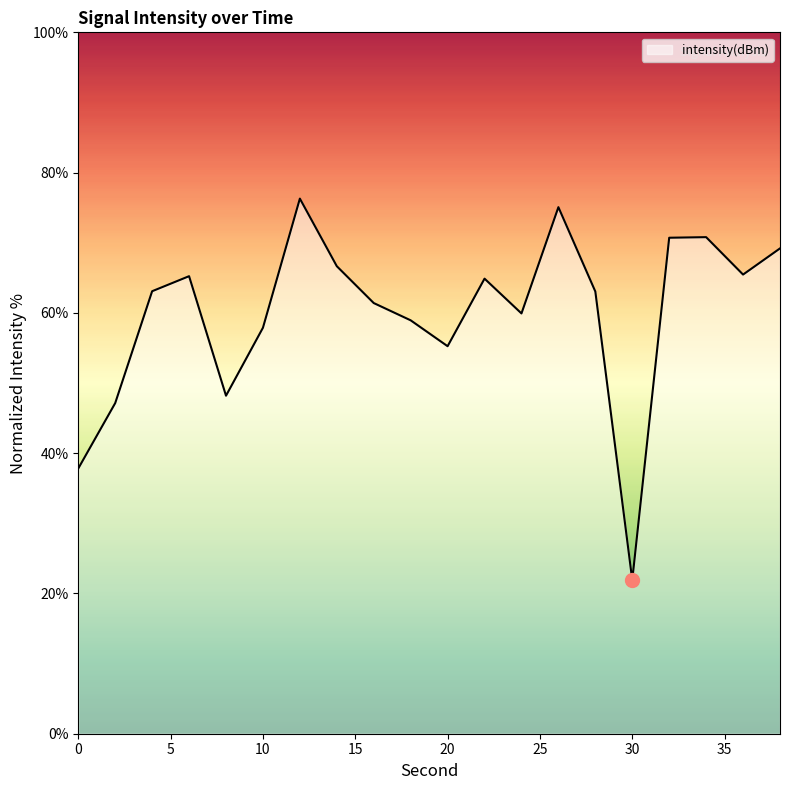

What is the smallest value displayed?

21.9